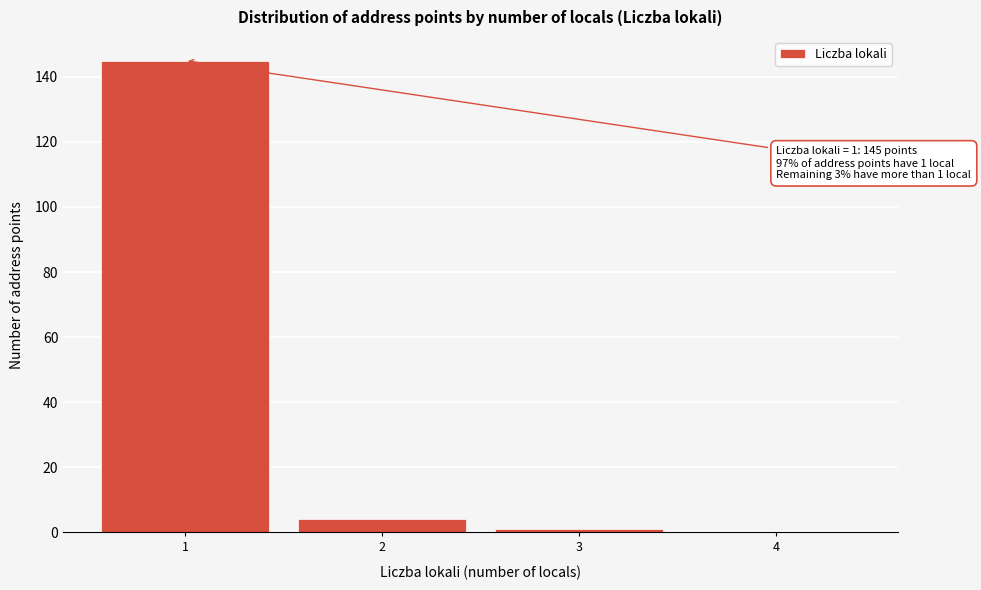

Reading right to left, what are all the values shown in this chart?

4=0	3=1	2=4	1=145